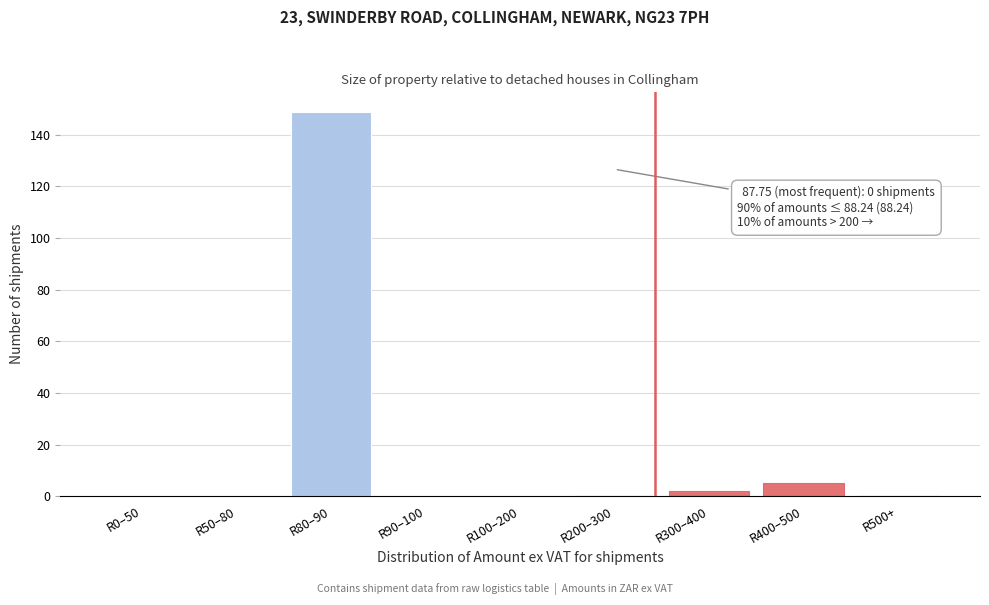

Reading left to right, transcribe all the data shown in this chart.

R0–50=0	R50–80=0	R80–90=149	R90–100=0	R100–200=0	R200–300=0	R300–400=2	R400–500=5	R500+=0